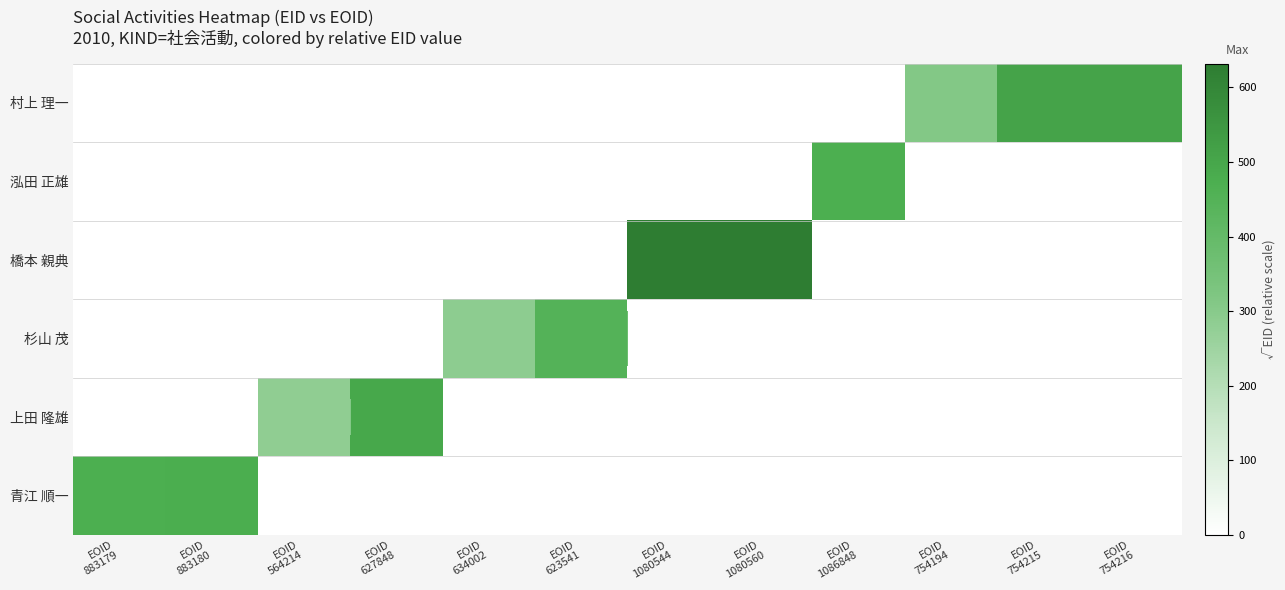

Reading left to right, what are all the values shown in this chart?

青江 順一: EOID
883179=471.4	EOID
883180=474.4	EOID
564214=0.0	EOID
627848=0.0	EOID
634002=0.0	EOID
623541=0.0	EOID
1080544=0.0	EOID
1080560=0.0	EOID
1086848=0.0	EOID
754194=0.0	EOID
754215=0.0	EOID
754216=0.0
上田 隆雄: EOID
883179=0.0	EOID
883180=0.0	EOID
564214=282.5	EOID
627848=494.5	EOID
634002=0.0	EOID
623541=0.0	EOID
1080544=0.0	EOID
1080560=0.0	EOID
1086848=0.0	EOID
754194=0.0	EOID
754215=0.0	EOID
754216=0.0
杉山 茂: EOID
883179=0.0	EOID
883180=0.0	EOID
564214=0.0	EOID
627848=0.0	EOID
634002=286.6	EOID
623541=449.1	EOID
1080544=0.0	EOID
1080560=0.0	EOID
1086848=0.0	EOID
754194=0.0	EOID
754215=0.0	EOID
754216=0.0
橋本 親典: EOID
883179=0.0	EOID
883180=0.0	EOID
564214=0.0	EOID
627848=0.0	EOID
634002=0.0	EOID
623541=0.0	EOID
1080544=631.8	EOID
1080560=631.9	EOID
1086848=0.0	EOID
754194=0.0	EOID
754215=0.0	EOID
754216=0.0
泓田 正雄: EOID
883179=0.0	EOID
883180=0.0	EOID
564214=0.0	EOID
627848=0.0	EOID
634002=0.0	EOID
623541=0.0	EOID
1080544=0.0	EOID
1080560=0.0	EOID
1086848=471.4	EOID
754194=0.0	EOID
754215=0.0	EOID
754216=0.0
村上 理一: EOID
883179=0.0	EOID
883180=0.0	EOID
564214=0.0	EOID
627848=0.0	EOID
634002=0.0	EOID
623541=0.0	EOID
1080544=0.0	EOID
1080560=0.0	EOID
1086848=0.0	EOID
754194=308.8	EOID
754215=509.0	EOID
754216=509.0